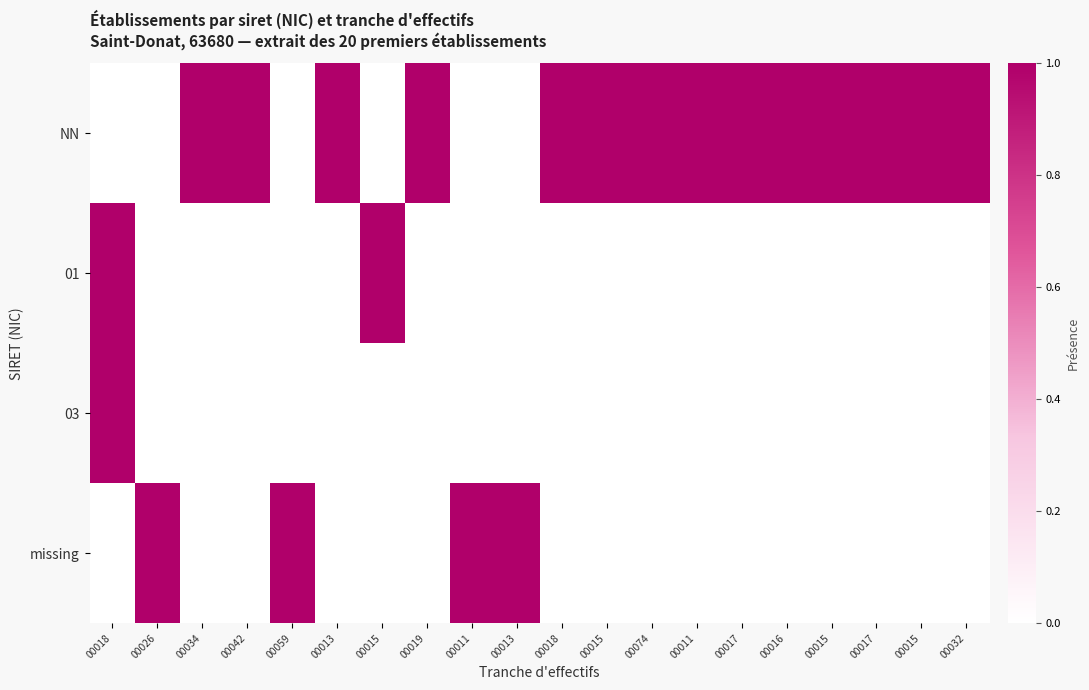

Which has a higher value, 00016 or 00017?

00016